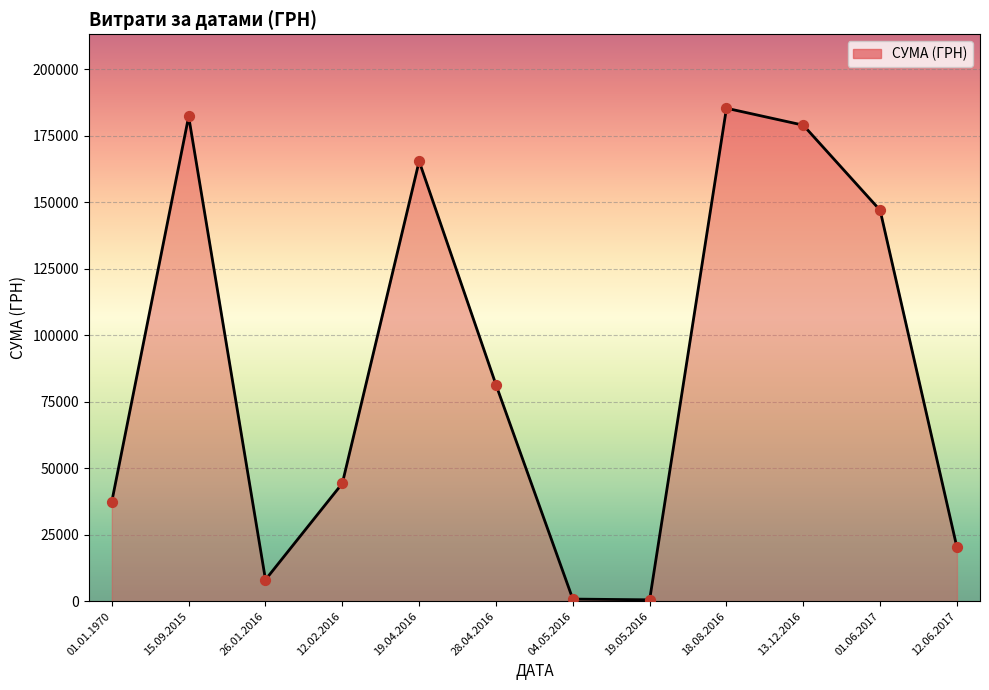

What is the ratio of the value at 15.09.2015 to the value at 13.12.2016?

1.0